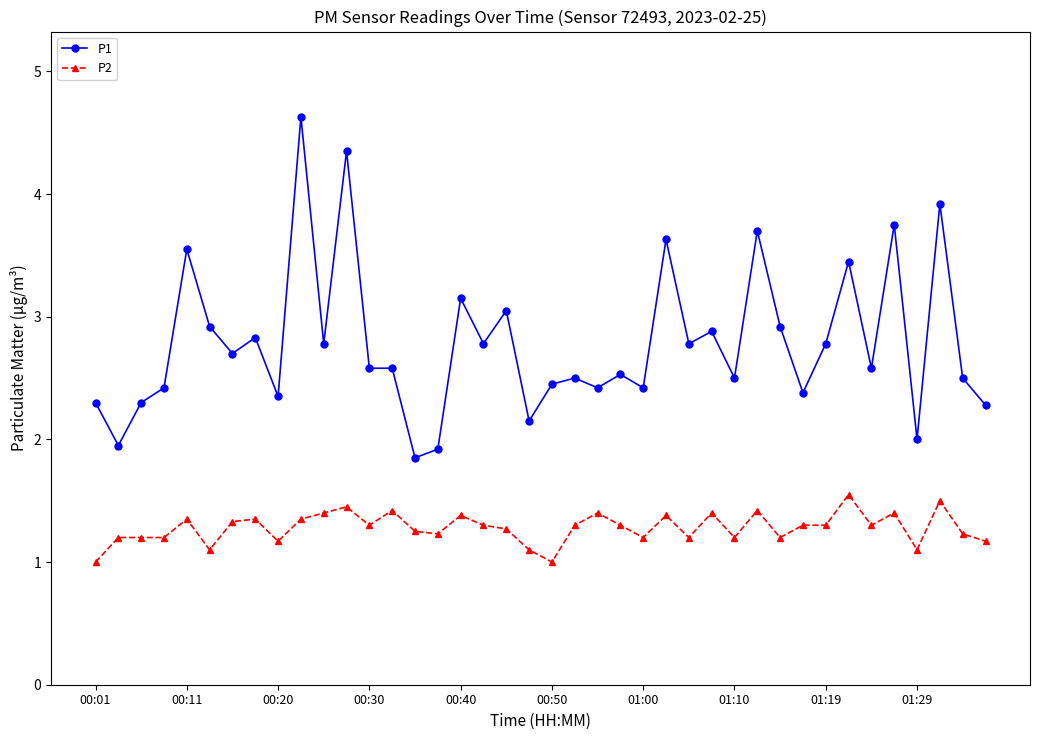

Which series has the largest total across all categories?

P1